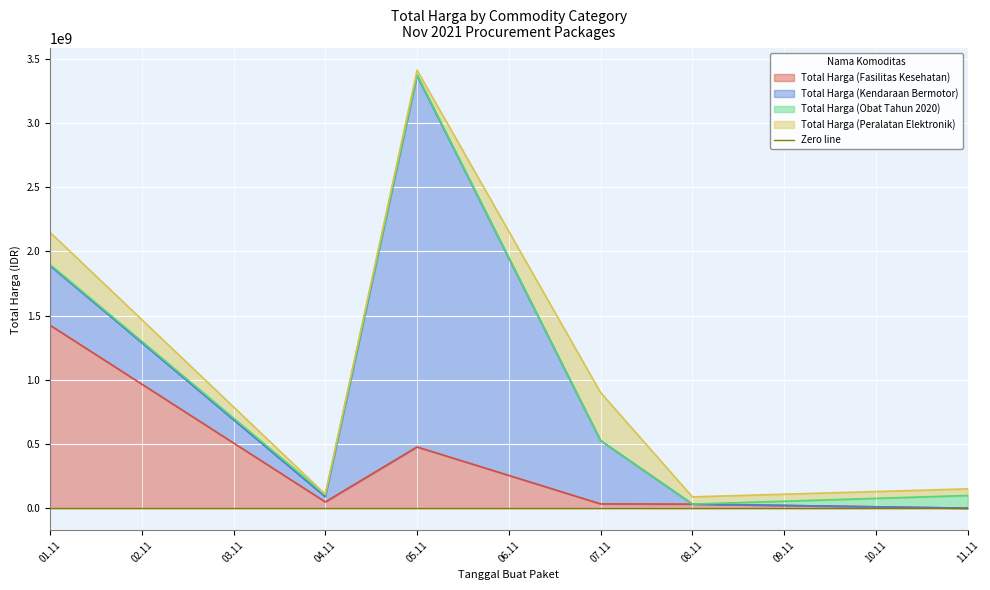

Which series has the largest total across all categories?

Total Harga (Kendaraan Bermotor)